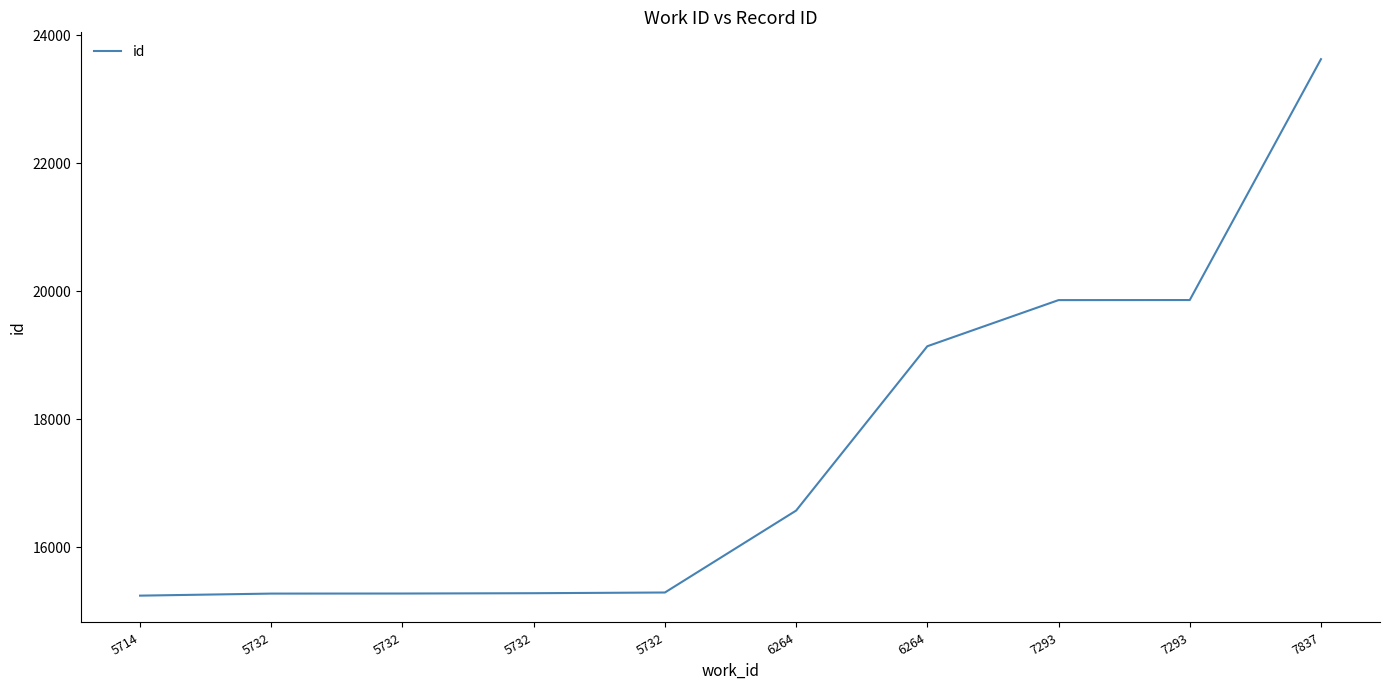

At which label does the data first exceed 16572?

6264